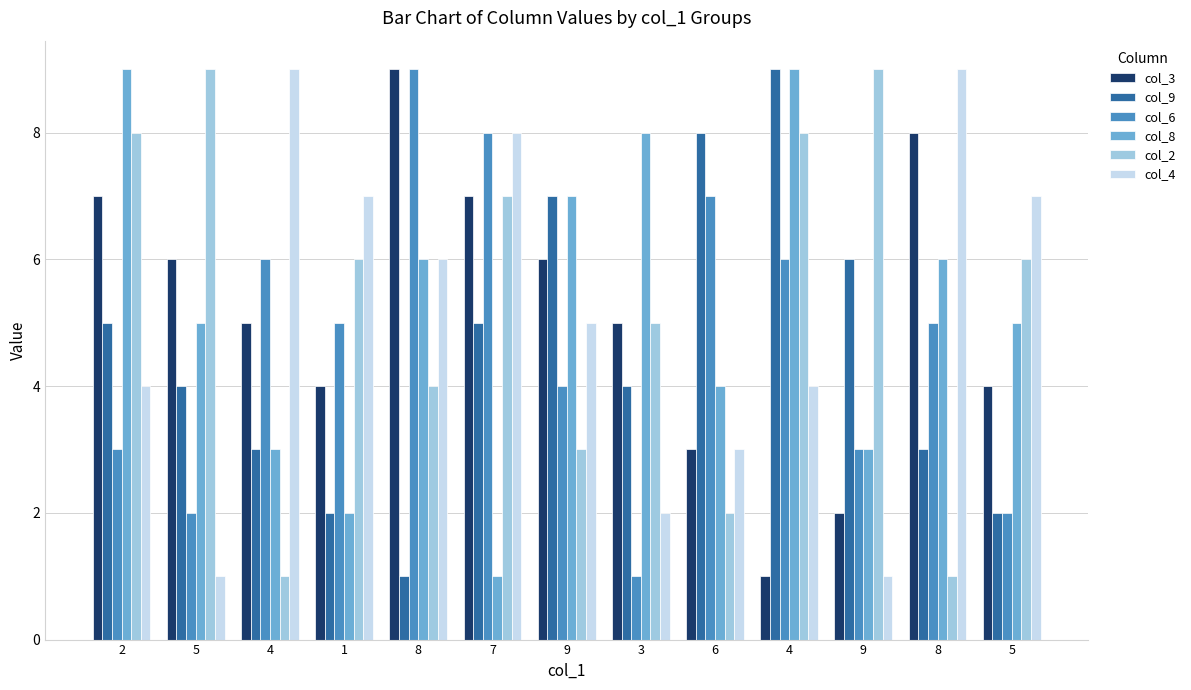

Are the bars horizontal?

No